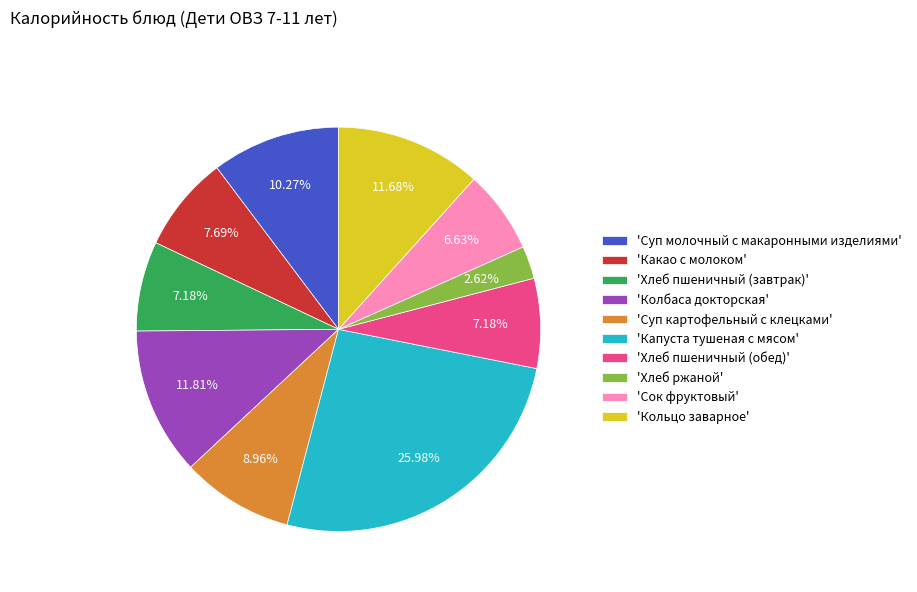

Between 'Суп картофельный с клецками' and 'Хлеб пшеничный (обед)', which is larger?

'Суп картофельный с клецками'